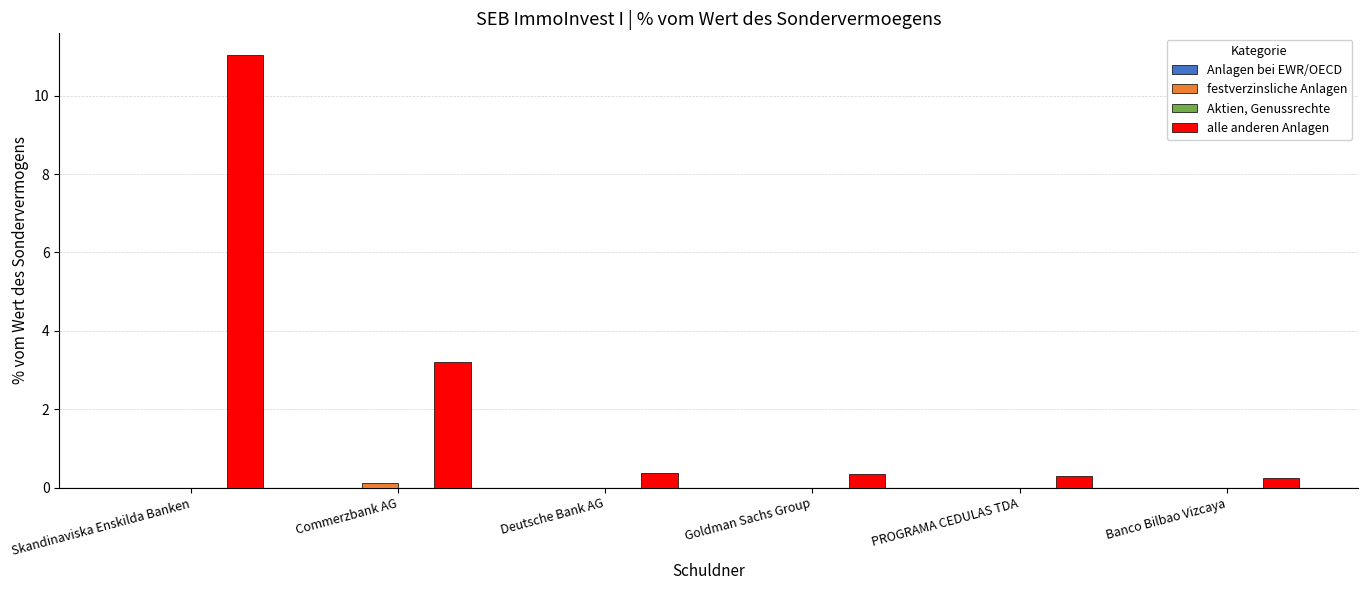

What is the highest value of the alle anderen Anlagen series?

11.0